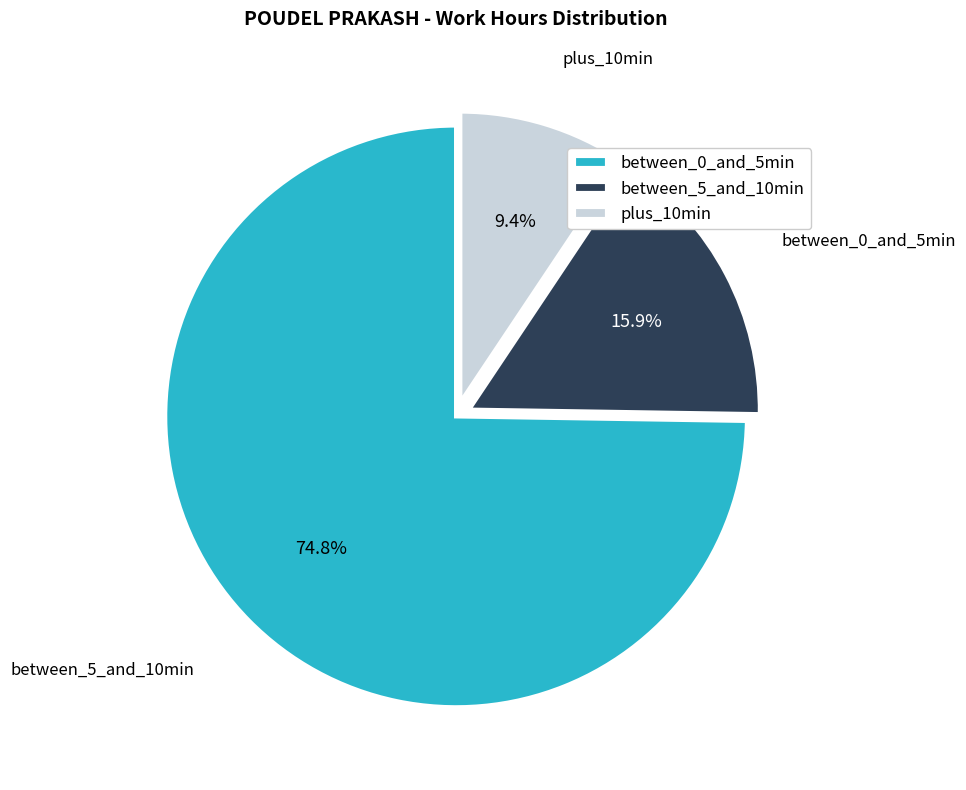

Does any single category account for the majority?

Yes